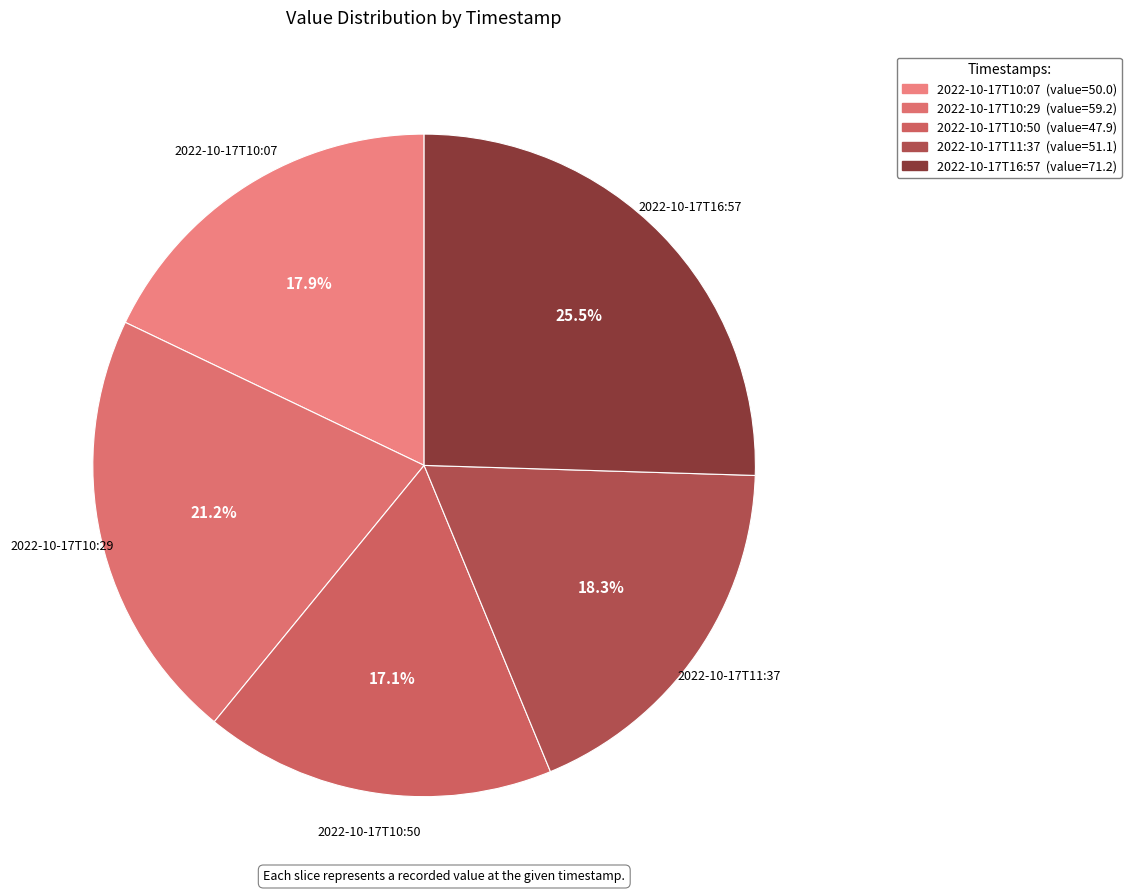

Does 2022-10-17T10:29 account for over 50% of the chart?

No